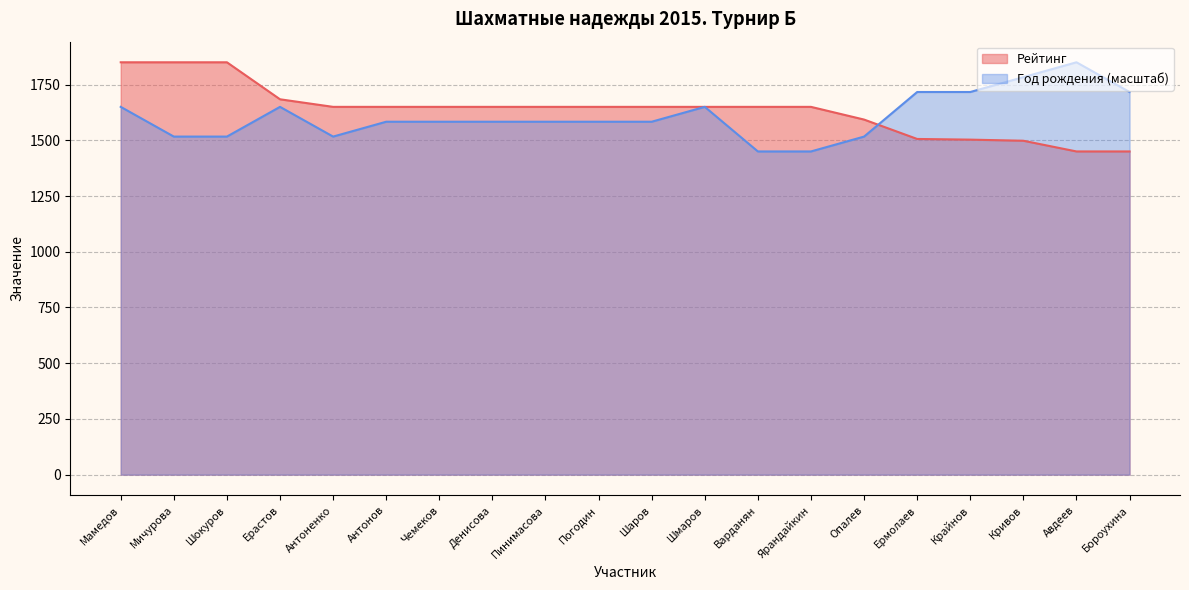

Rank the categories by Год рождения value from highest to lowest.

Авдеев, Кривов, Ермолаев, Крайнов, Бороухина, Мамедов, Ерастов, Шмаров, Антонов, Чемеков, Денисова, Пинимасова, Погодин, Шаров, Мичурова, Шокуров, Антоненко, Опалев, Варданян, Ярандайкин